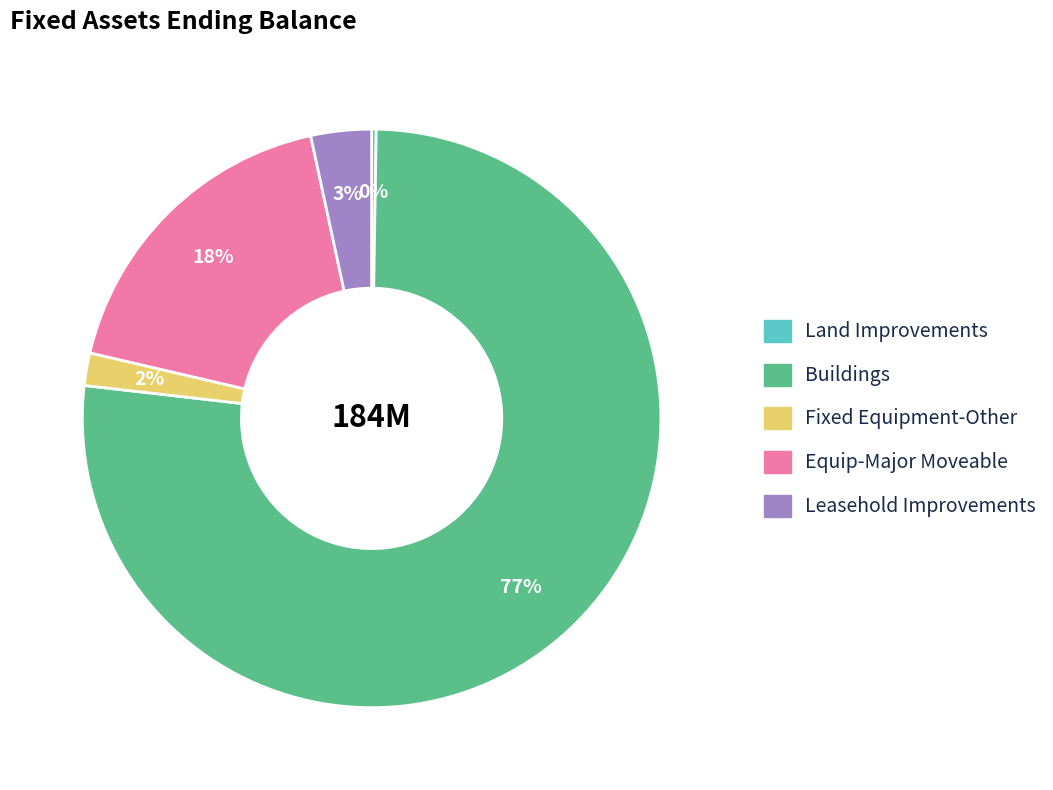

To the nearest percent, what is the average slice percentage?

20%